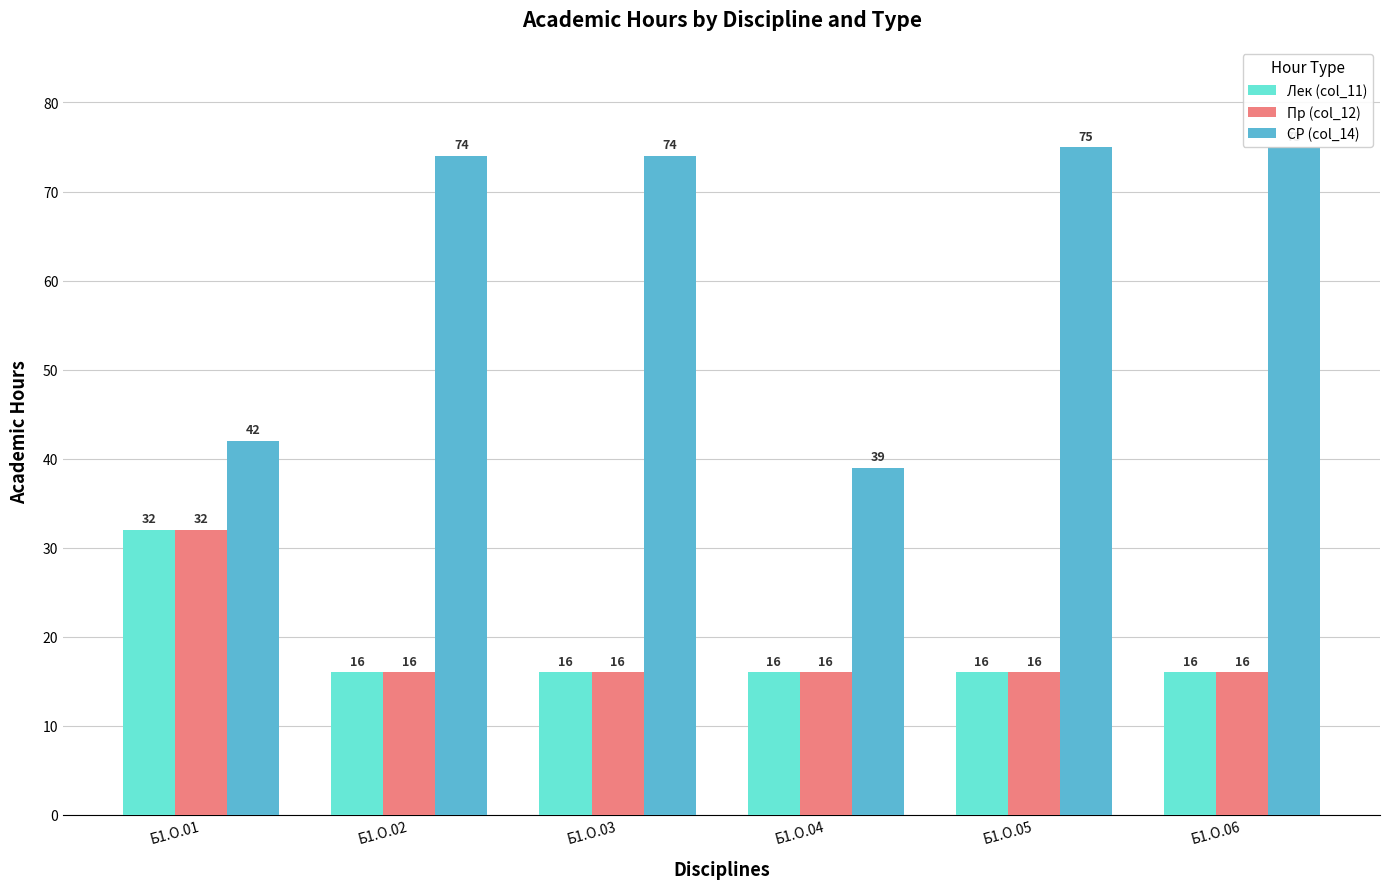

How many categories are shown in the chart?

6